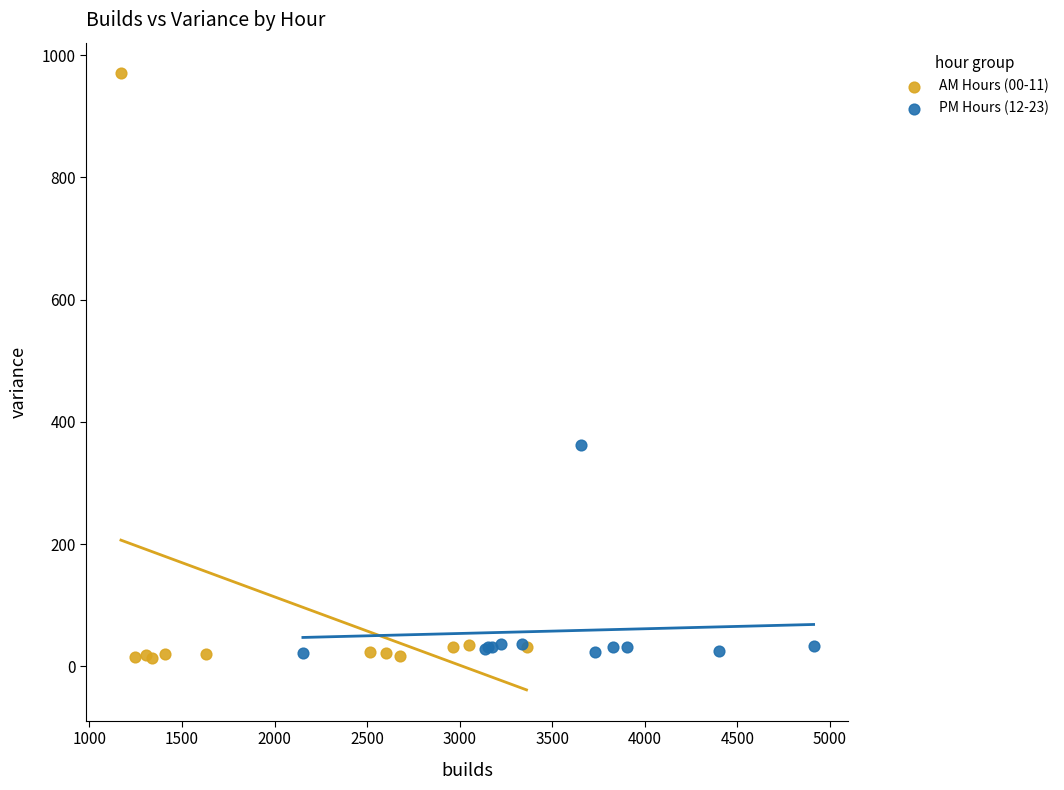

Which series has the largest Y range (max minus min)?

AM Hours (00-11)